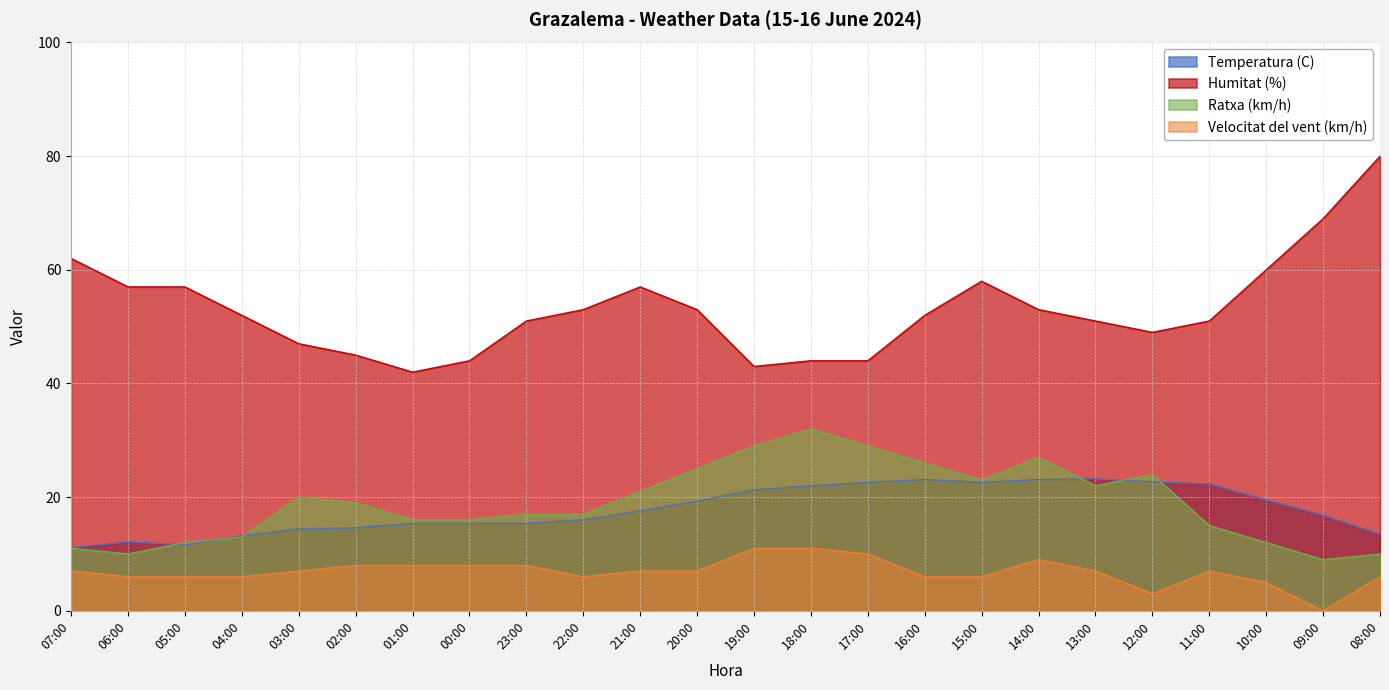

Which category has the highest value in the Temperatura (C) series?

13:00